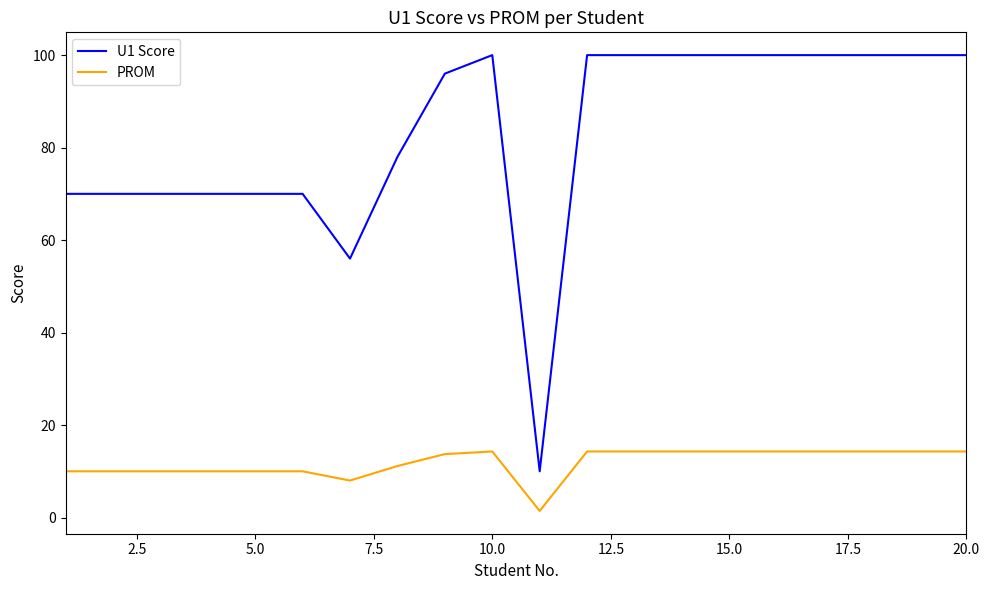

Which series has the largest range (max minus min)?

U1 Score